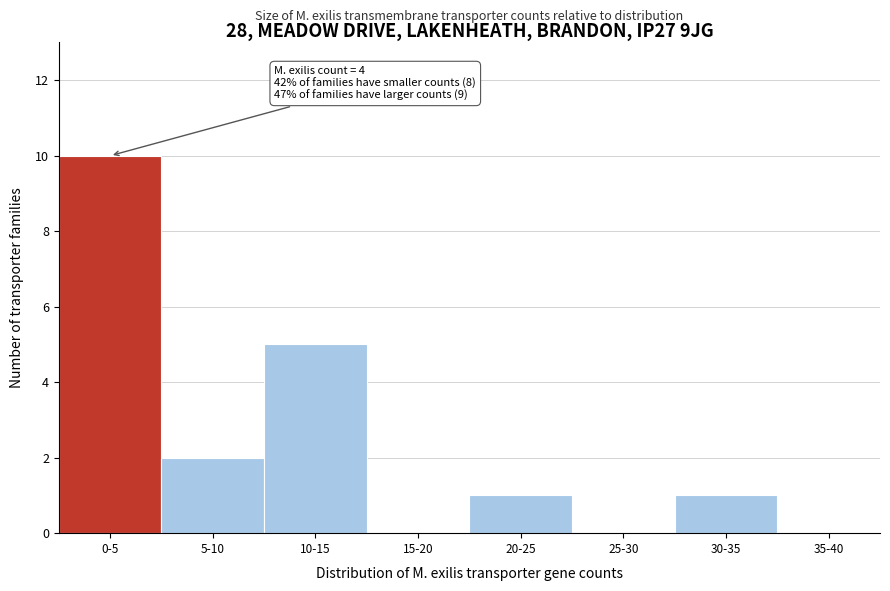

Reading left to right, what are all the values shown in this chart?

0-5=10	5-10=2	10-15=5	15-20=0	20-25=1	25-30=0	30-35=1	35-40=0